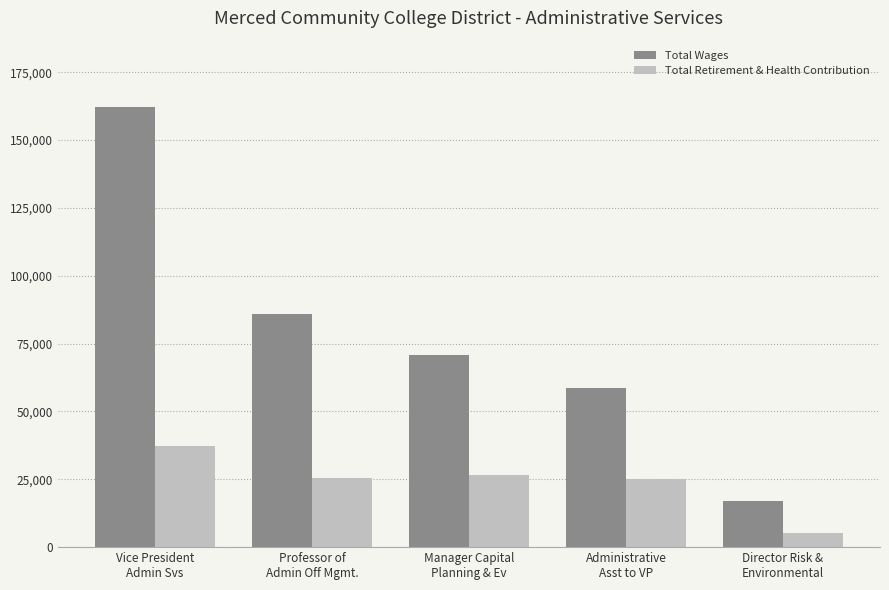

What is the total value across all series at Professor of
Admin Off Mgmt.?

111311